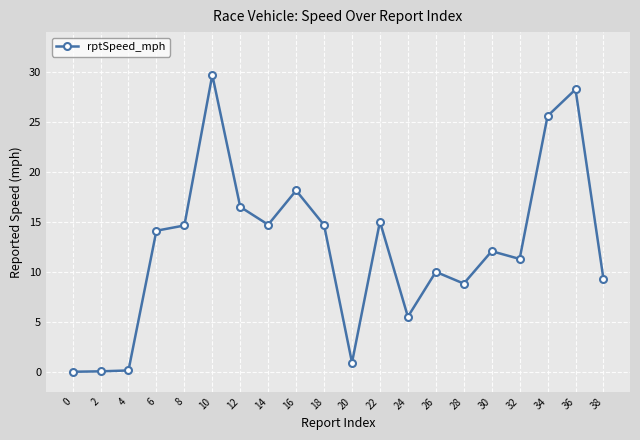

What is the greatest value displayed?

29.7